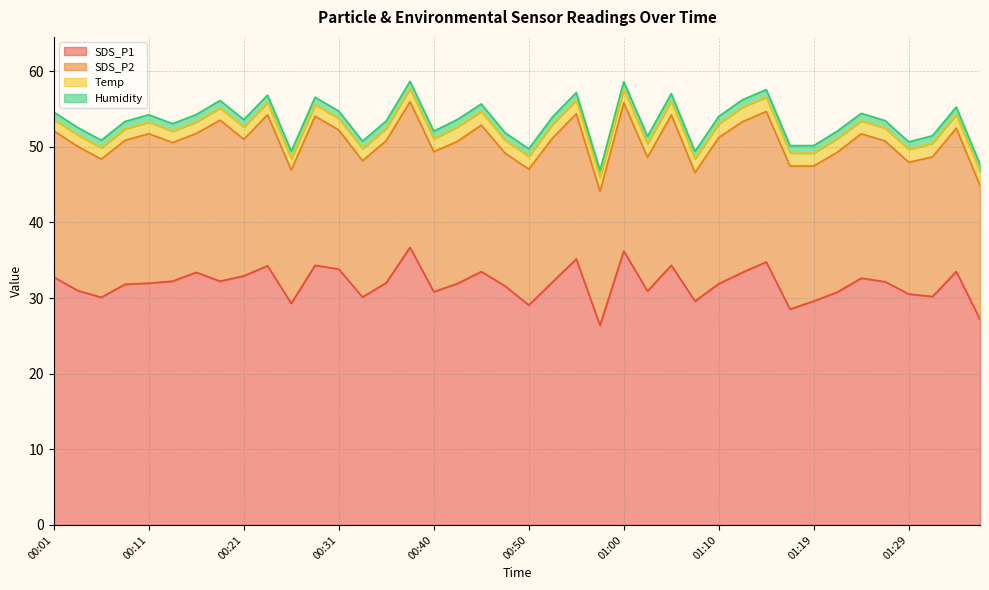

Is it true that Temp equals 1.6 at 00:21?

True